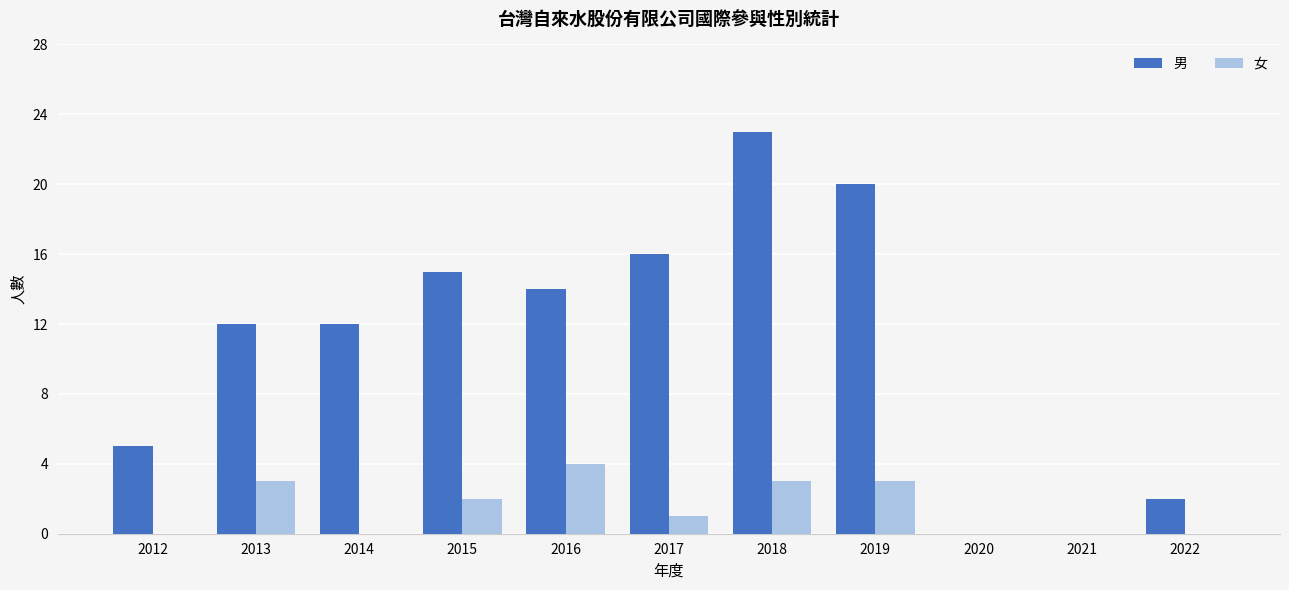

What is the sum of all 女 values?

16